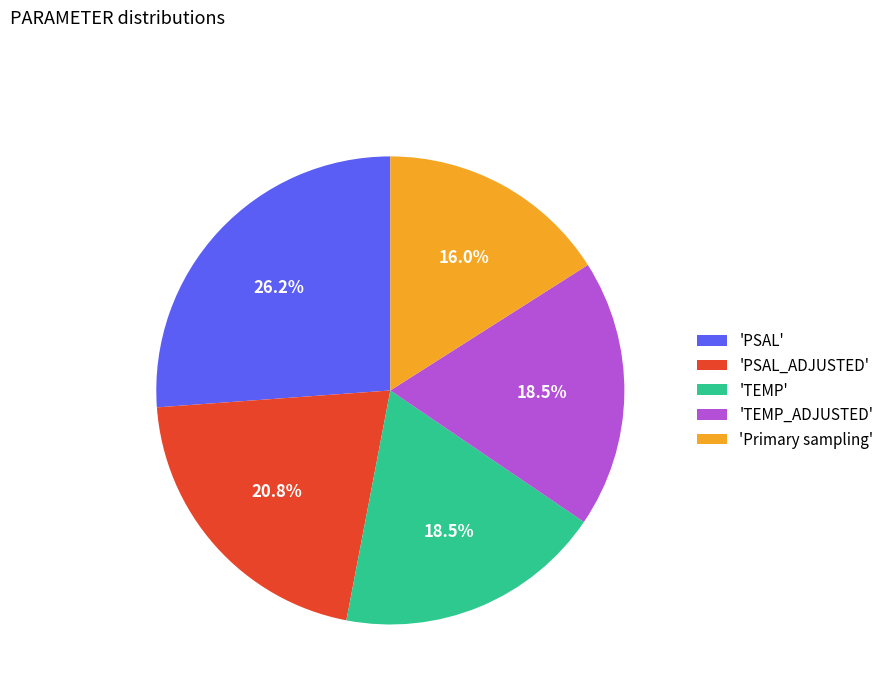

To the nearest percent, what is the difference between the largest and smallest slice percentages?

10%